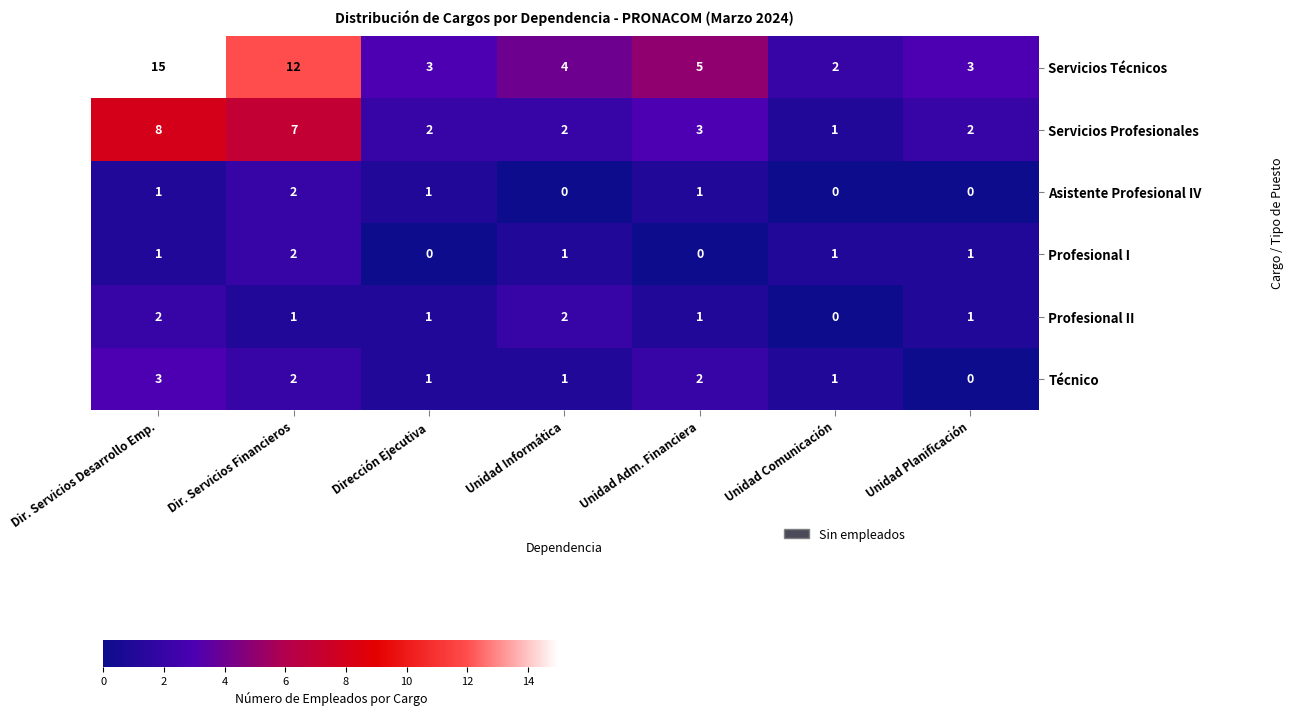

Where does the Servicios Técnicos series first go above 4?

Dir. Servicios Desarrollo Emp.